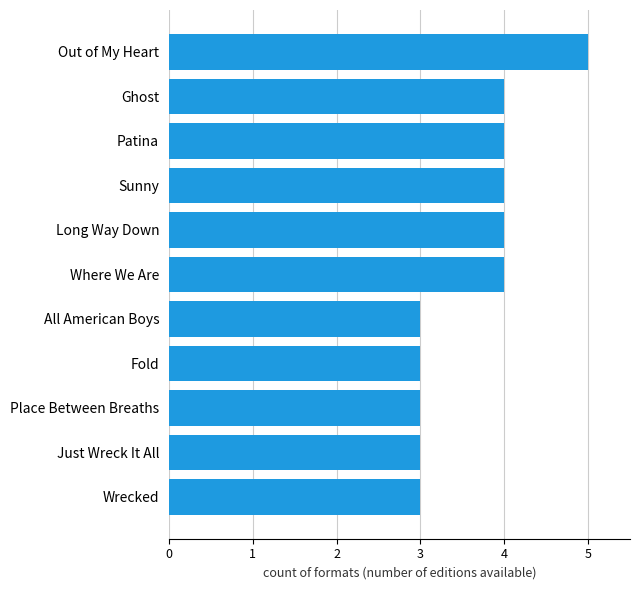

What is the difference between the maximum and minimum values?

2